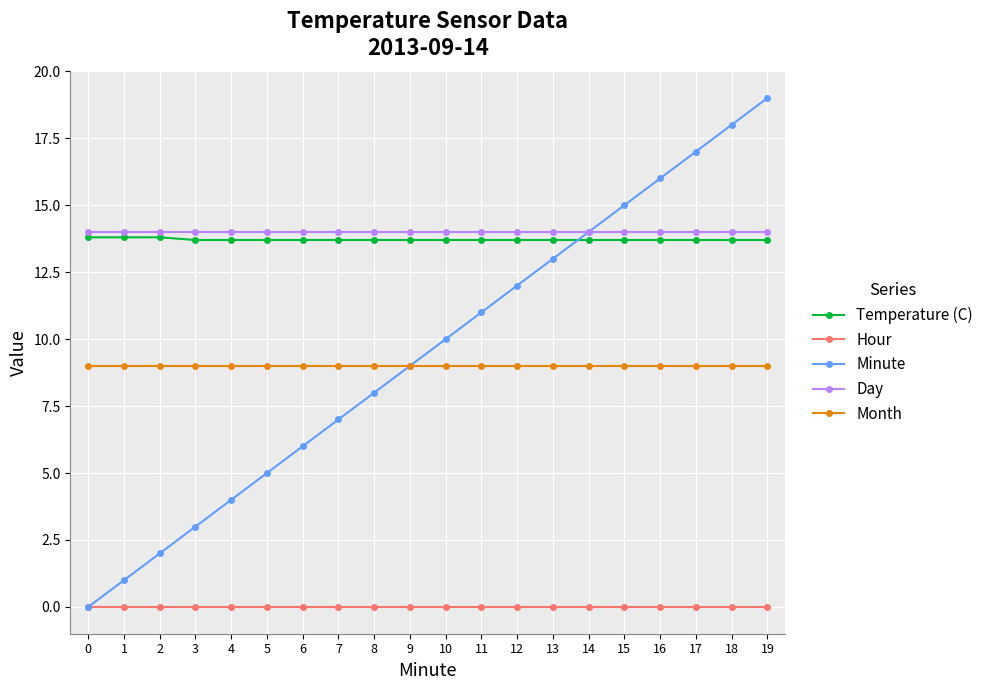

True or false: Day and Month intersect in this chart.

False